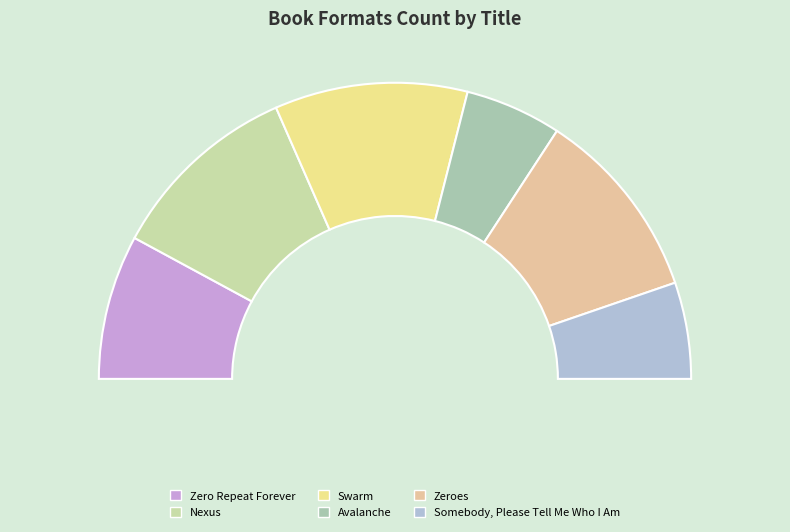

Do Somebody, Please Tell Me Who I Am and Zeroes together represent more than half of the pie?

No